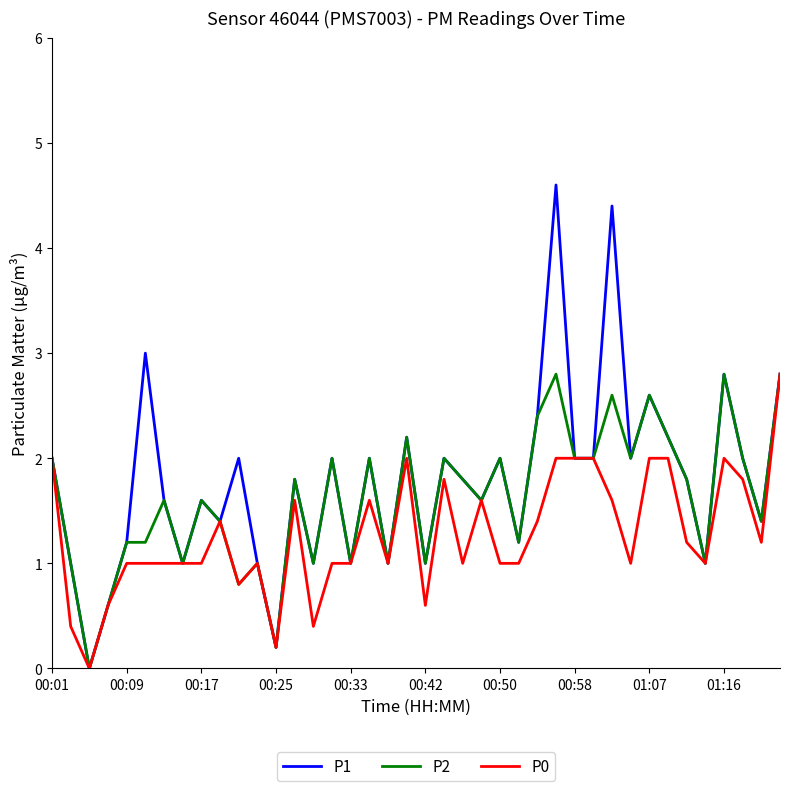

List the series in order of their overall mean, highest first.

P1, P2, P0